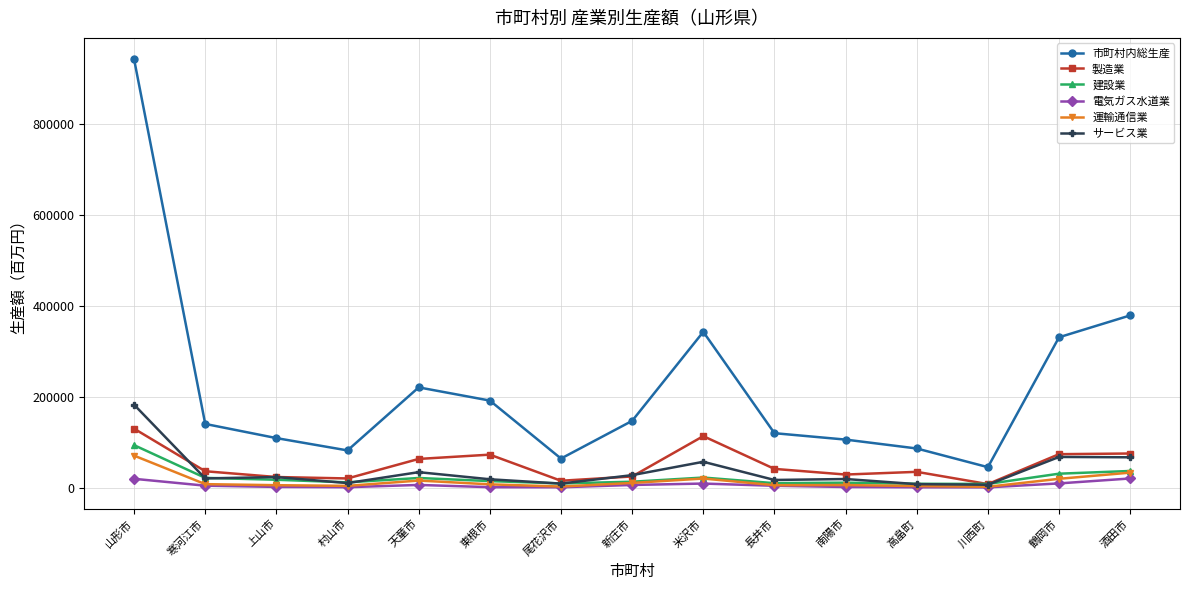

The value of 製造業 at 山形市 is 129522. True or false?

True